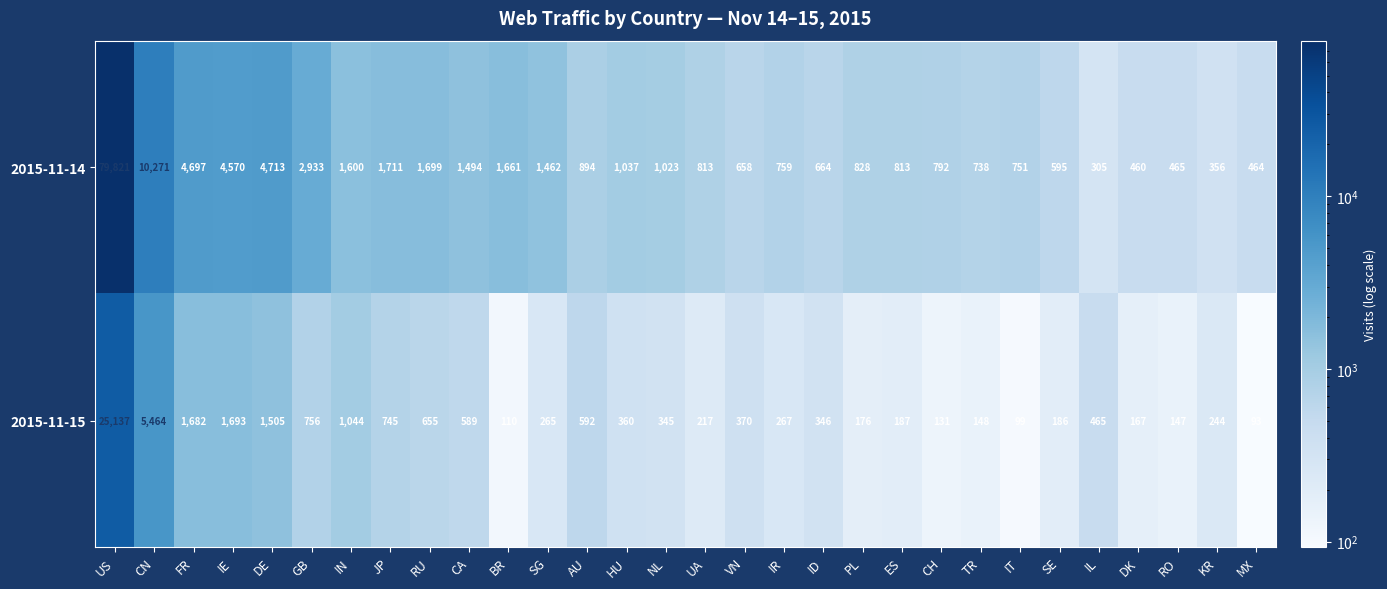

At ES, list the series in order from smallest to largest.

2015-11-15, 2015-11-14